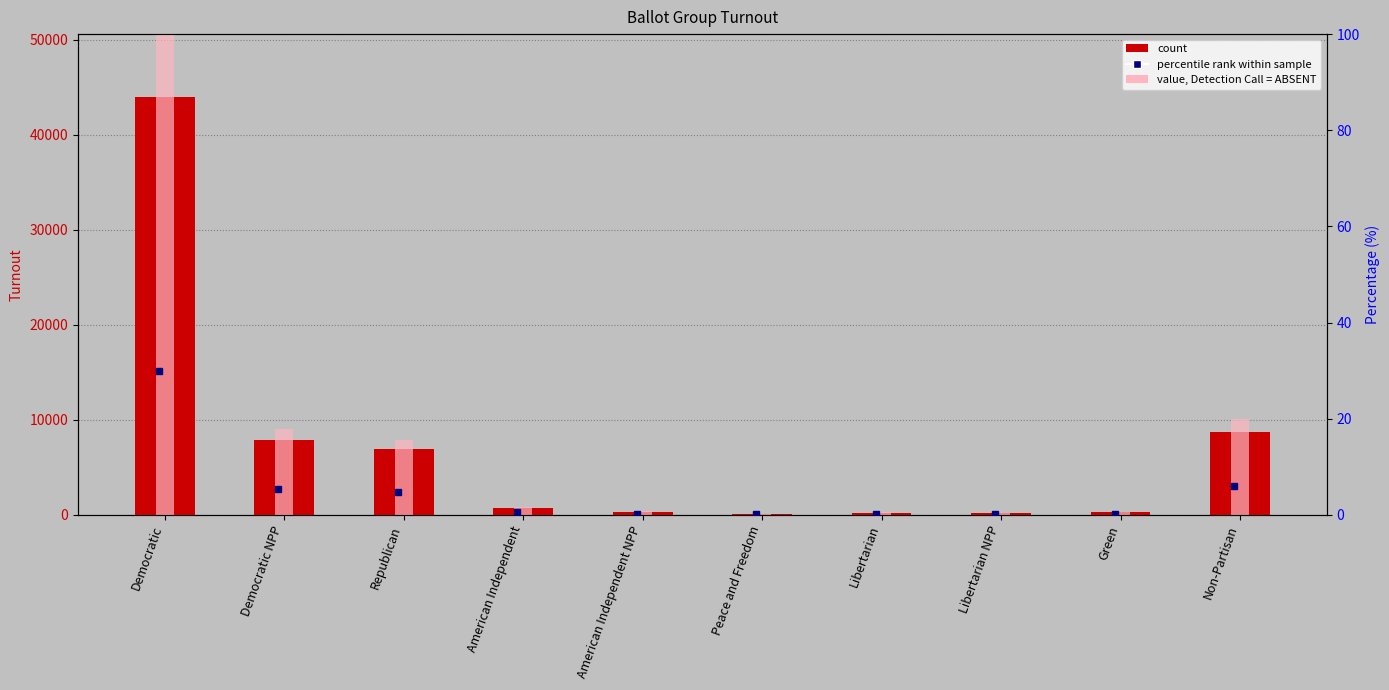

The value of % of max Turnout at Peace and Freedom is 0.4. True or false?

False